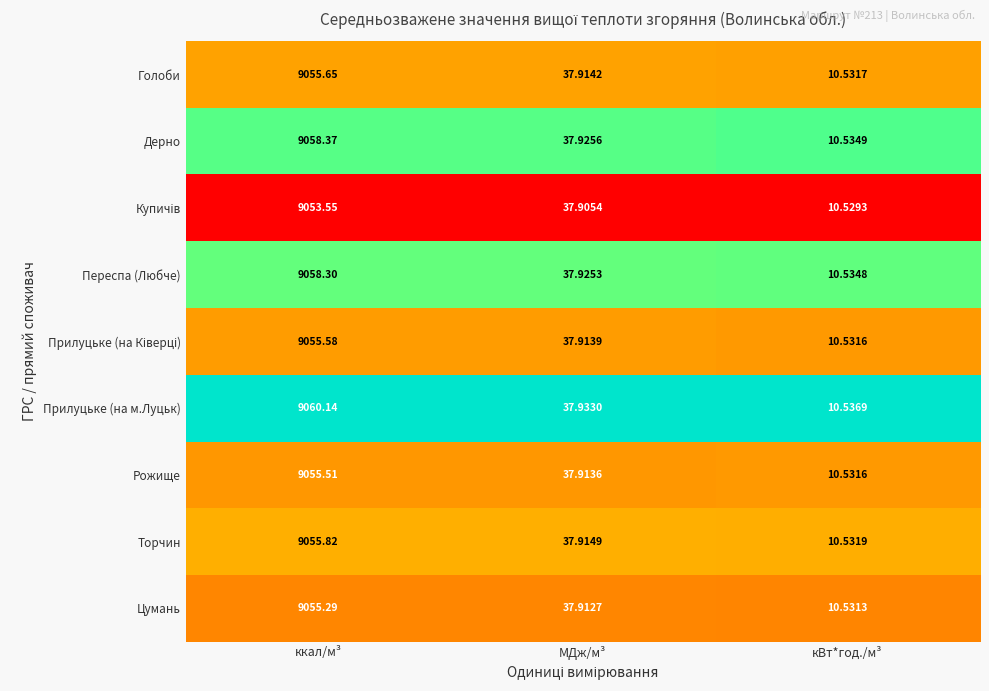

At which label does Рожище reach its minimum?

кВт*год./м³